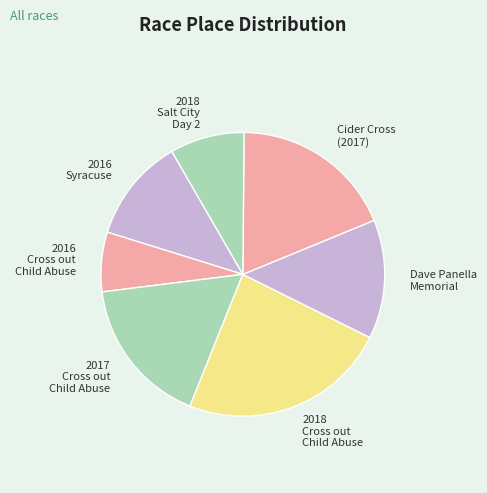

Does any single category account for the majority?

No